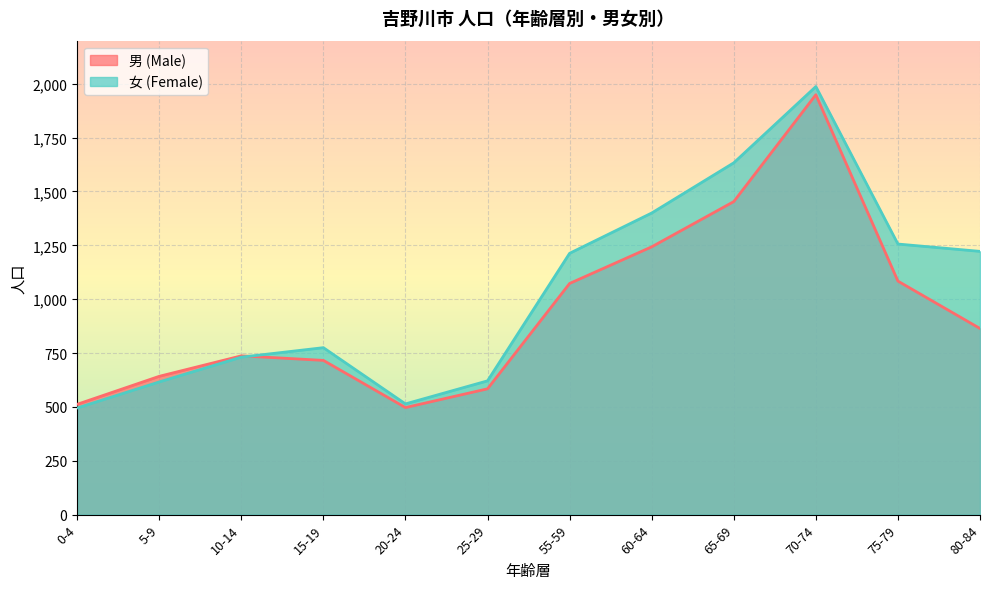

Which category has the highest value in the 男 (Male) series?

70-74